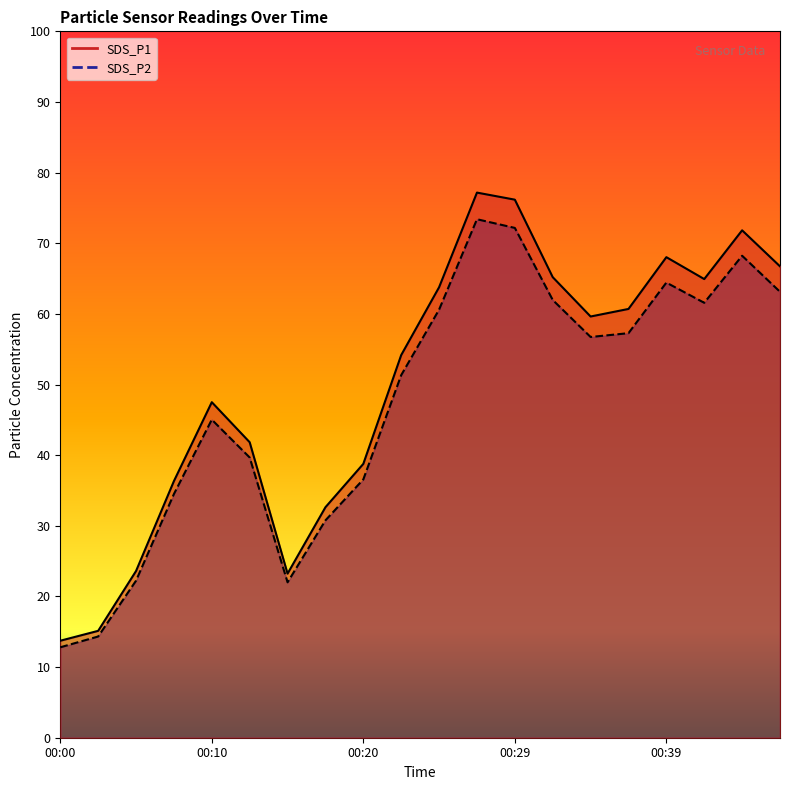

What are all the series names shown in the legend?

SDS_P1, SDS_P2